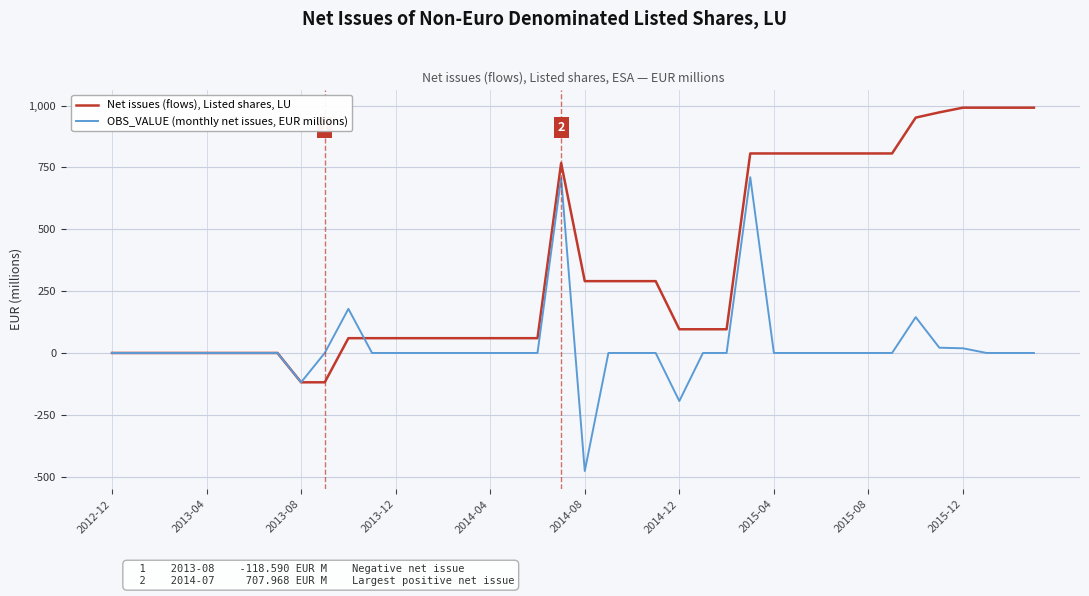

Rank the series by their maximum value, from lowest to highest.

OBS_VALUE (monthly net issues, EUR millions), Net issues (flows), Listed shares, LU